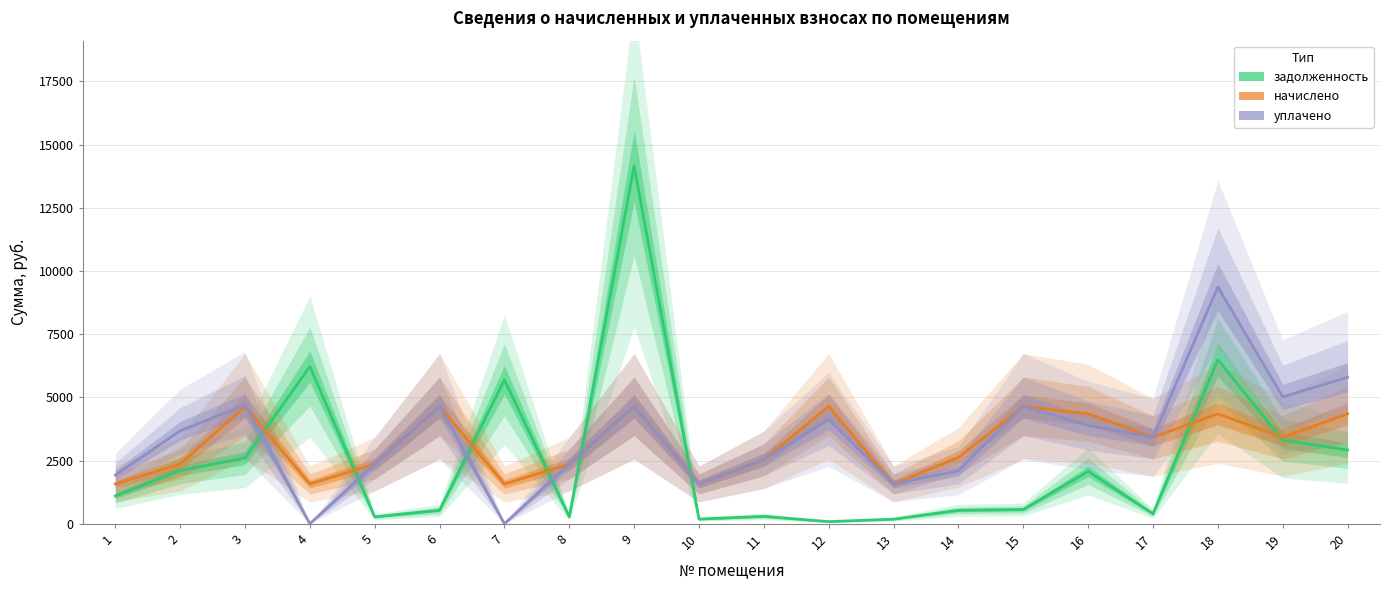

At which label does уплачено reach its peak?

18